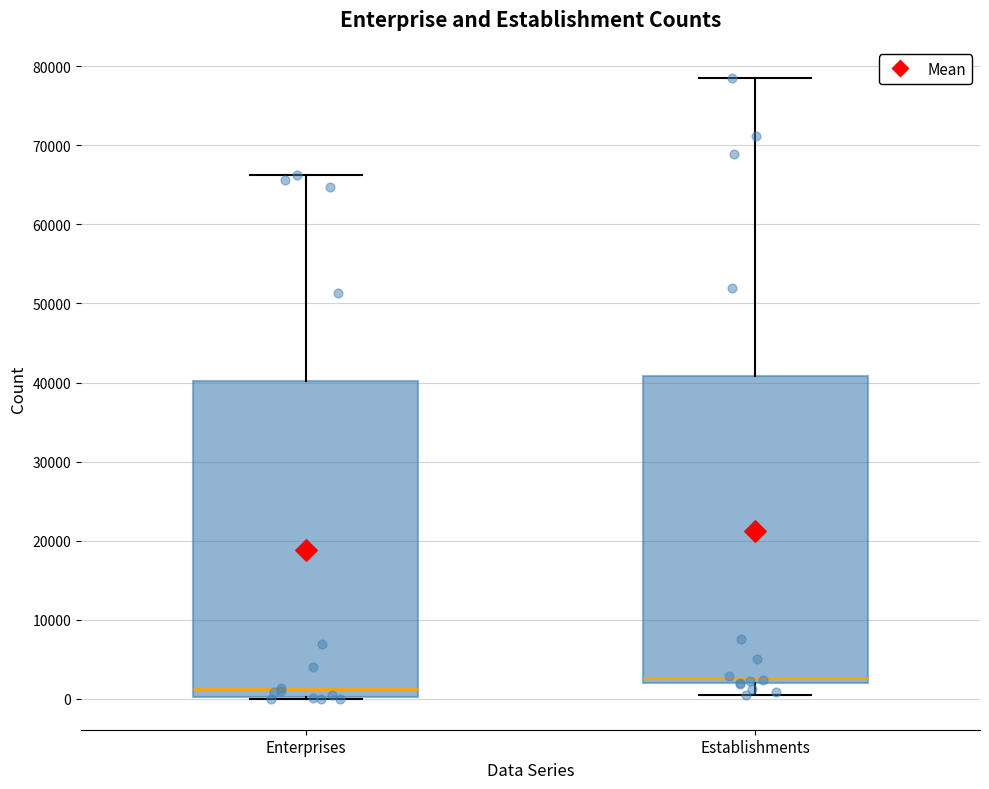

Reading left to right, transcribe this box plot: for each box, give where its median line is, the range the box spans, and where its two whiskers end, as read against the y-axis. The values are not printed on the chart, so give them approximately, as read against the axis.

Enterprises: median 1000, box 0 to 40000, whiskers 0 to 66000
Establishments: median 3000, box 2000 to 41000, whiskers 0 to 79000